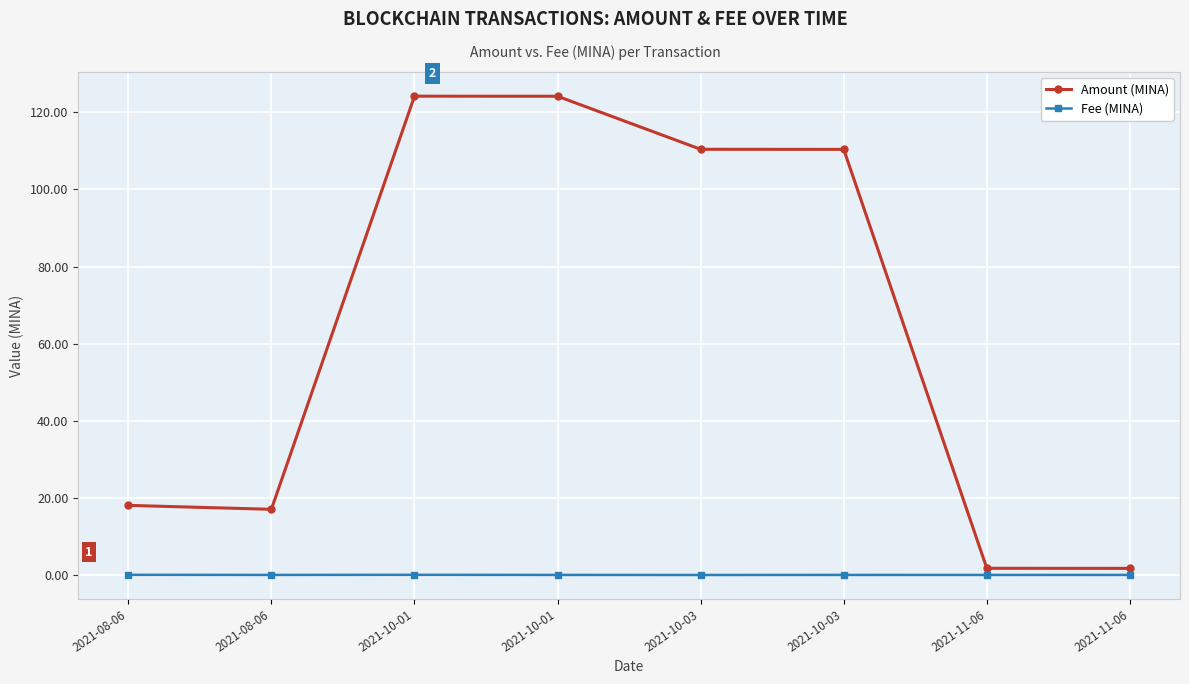

In Amount (MINA), how many points are lower than both neighbors (excluding endpoints)?

1